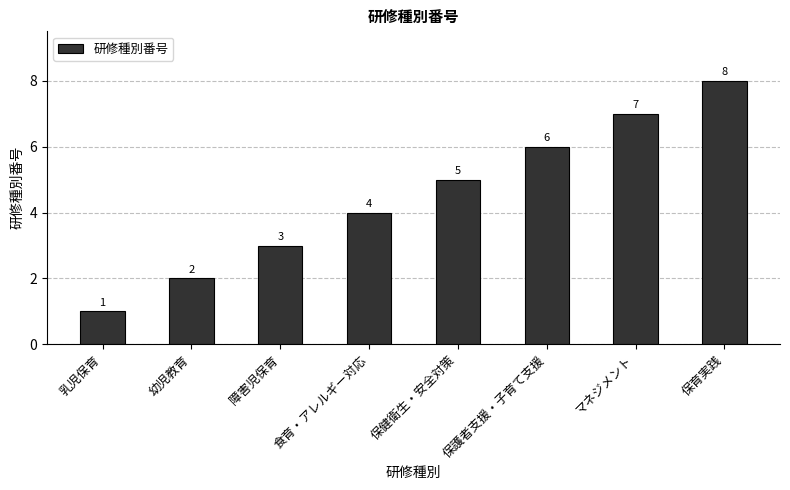

What is the label of the 1st bar from the left?

乳児保育